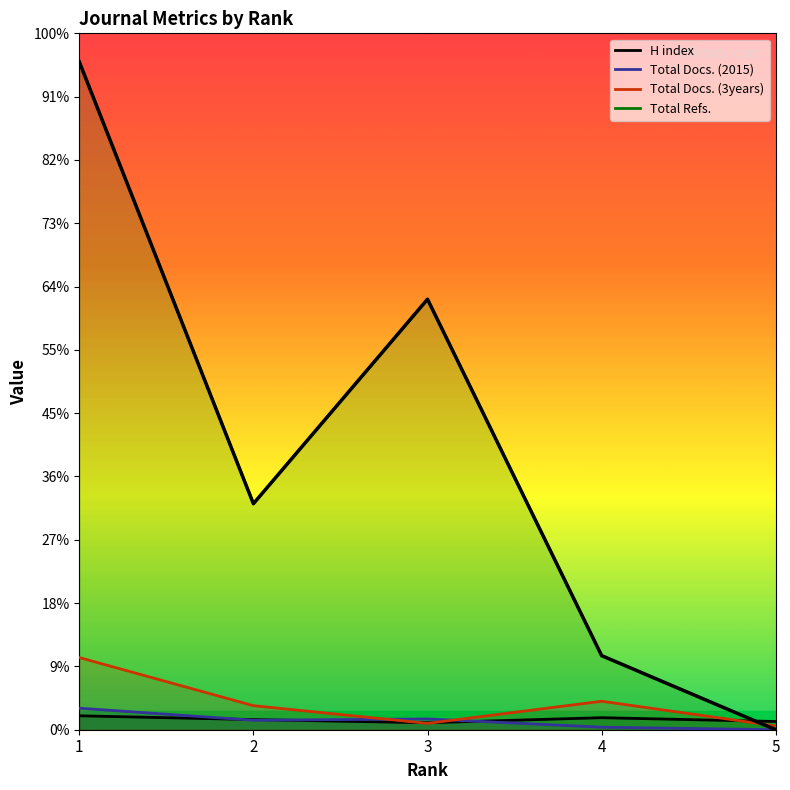

Reading left to right, what are all the values shown in this chart?

H index: 1=22	2=16	3=11	4=19	5=13
Total Docs. (2015): 1=34	2=15	3=17	4=4	5=0
Total Docs. (3years): 1=114	2=38	3=10	4=45	5=6
Total Refs.: 1=1055	2=357	3=680	4=117	5=0